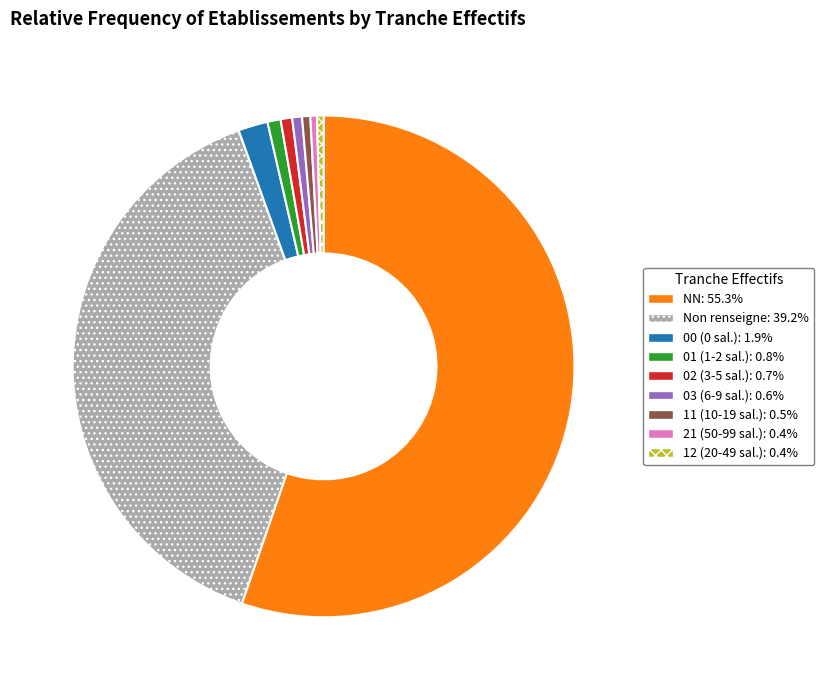

Does any single category account for the majority?

Yes